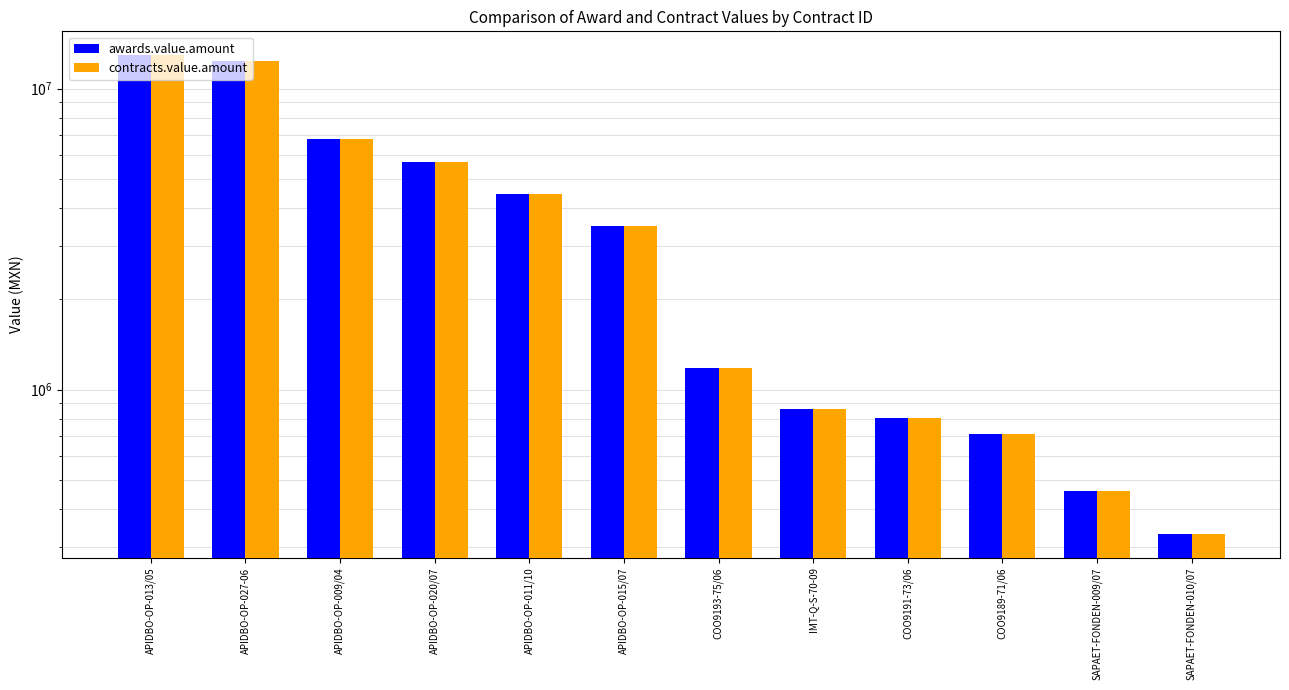

At which label does contracts.value.amount first exceed 3507967?

APIDBO-OP-013/05